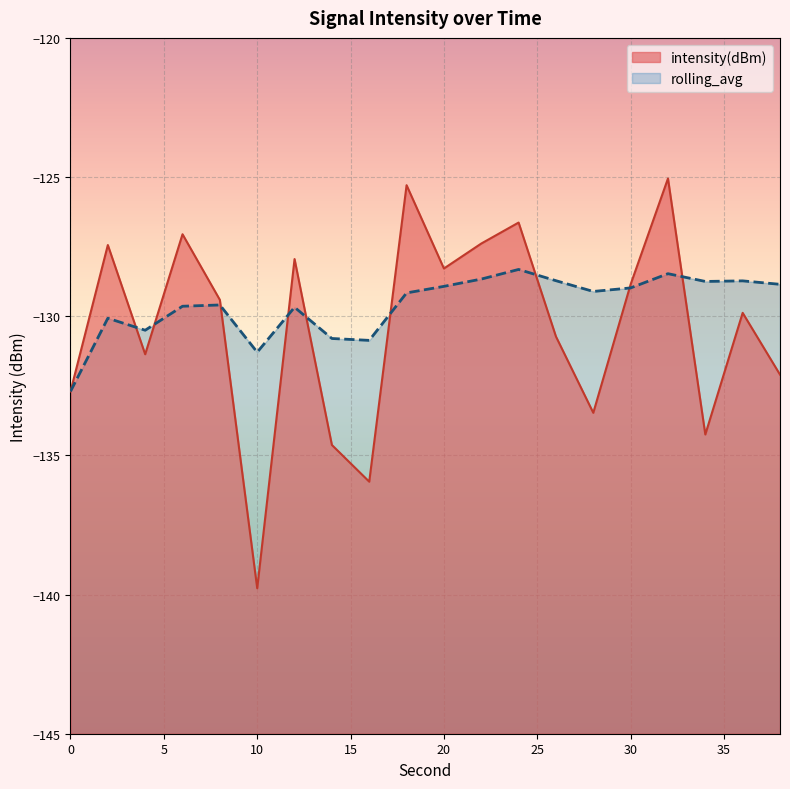

Which label corresponds to the largest value in the chart?

32